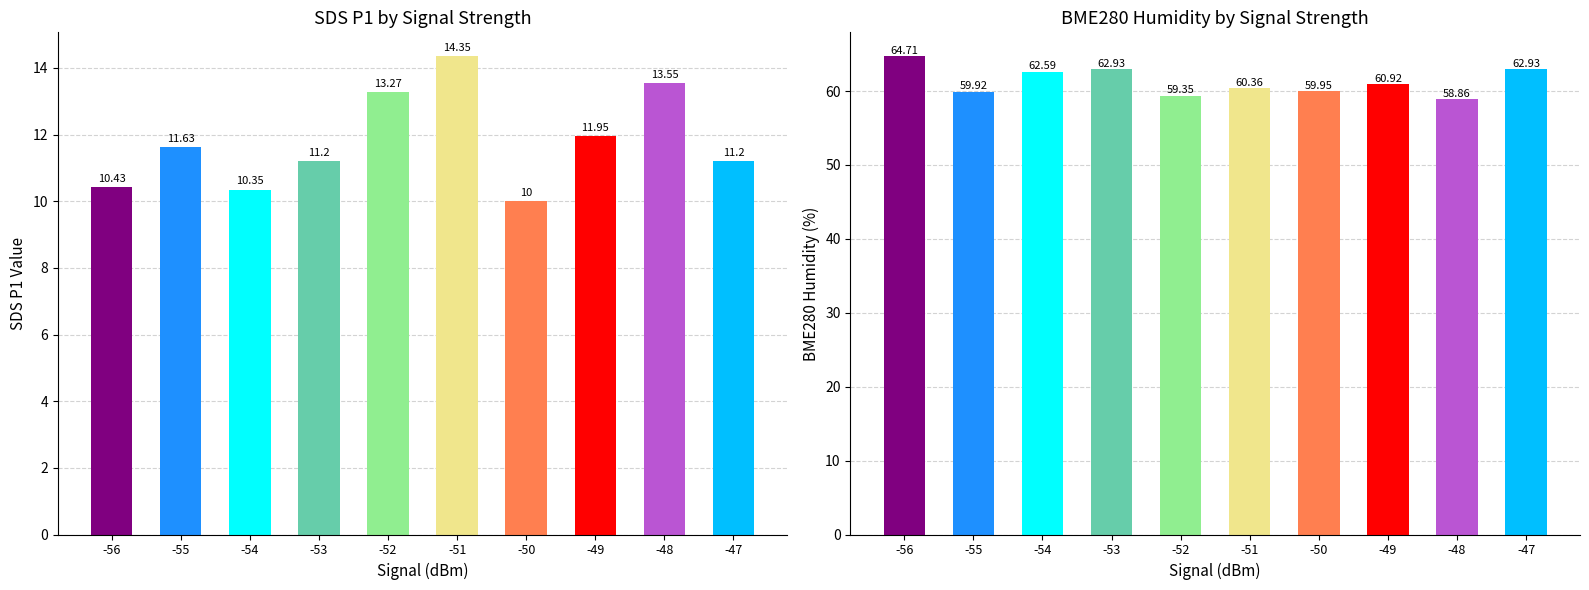

Rank the series by their average value, from highest to lowest.

BME280_humidity, SDS_P1